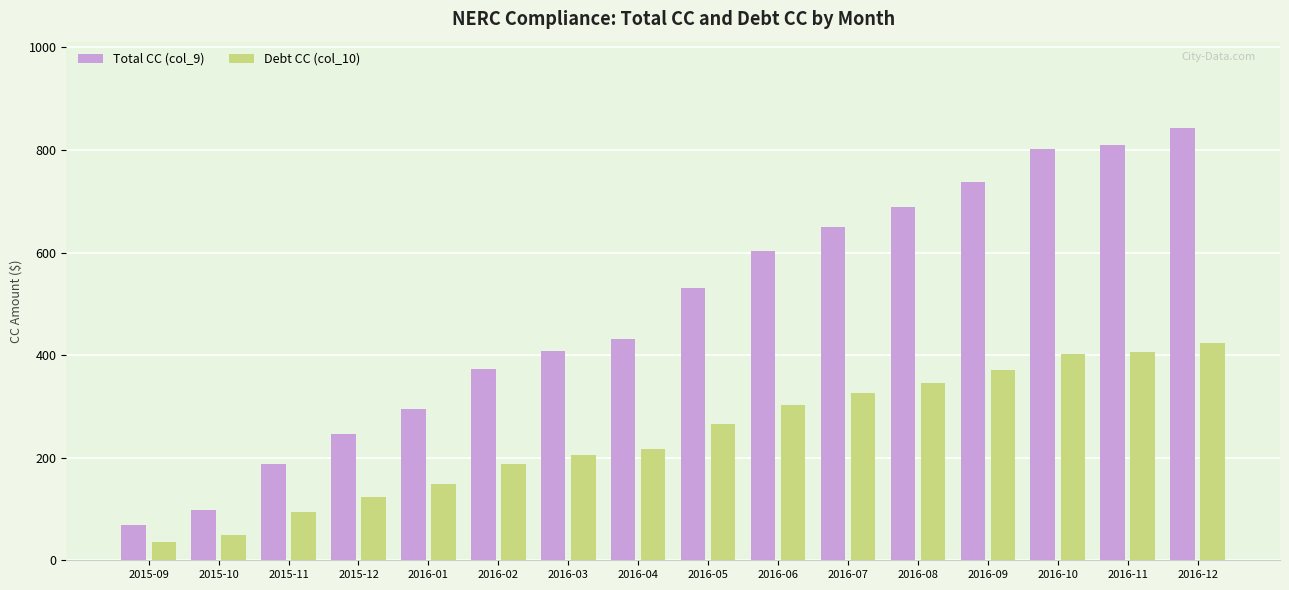

Which series has the widest spread of values?

Total CC (col_9)